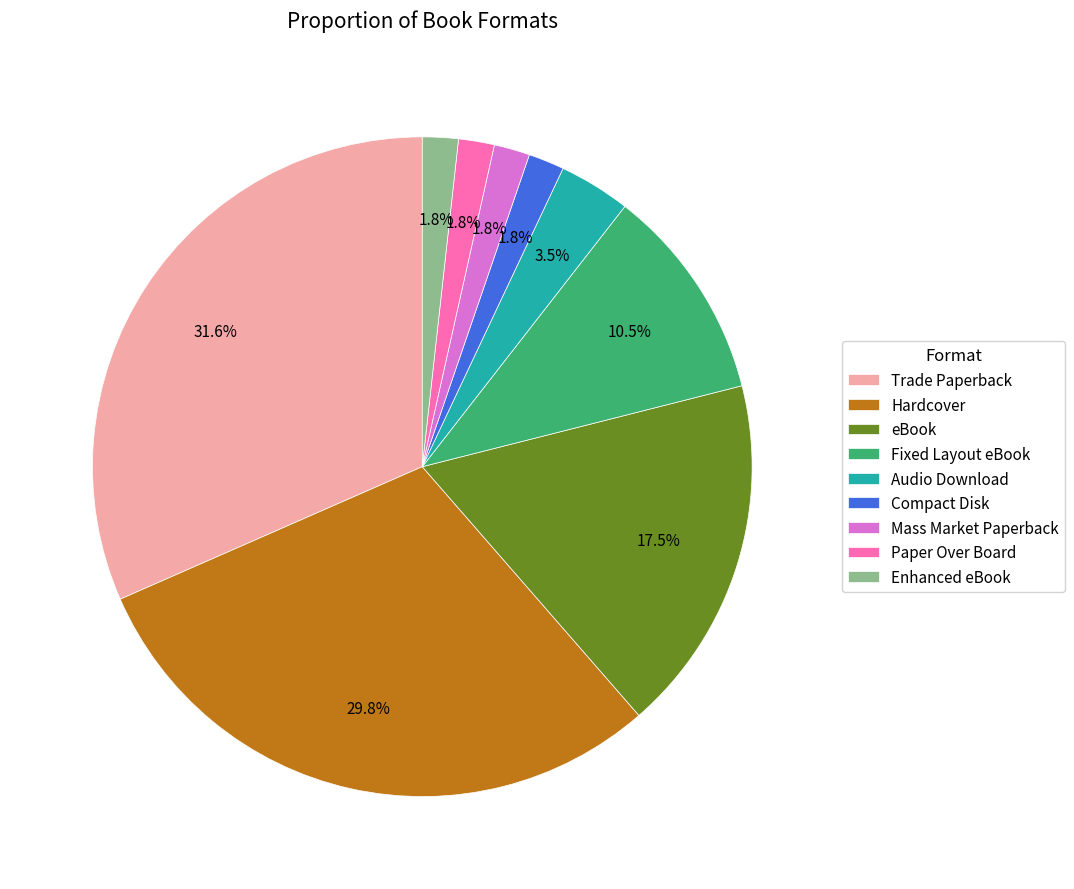

The Enhanced eBook slice represents 2% of the pie. True or false?

True